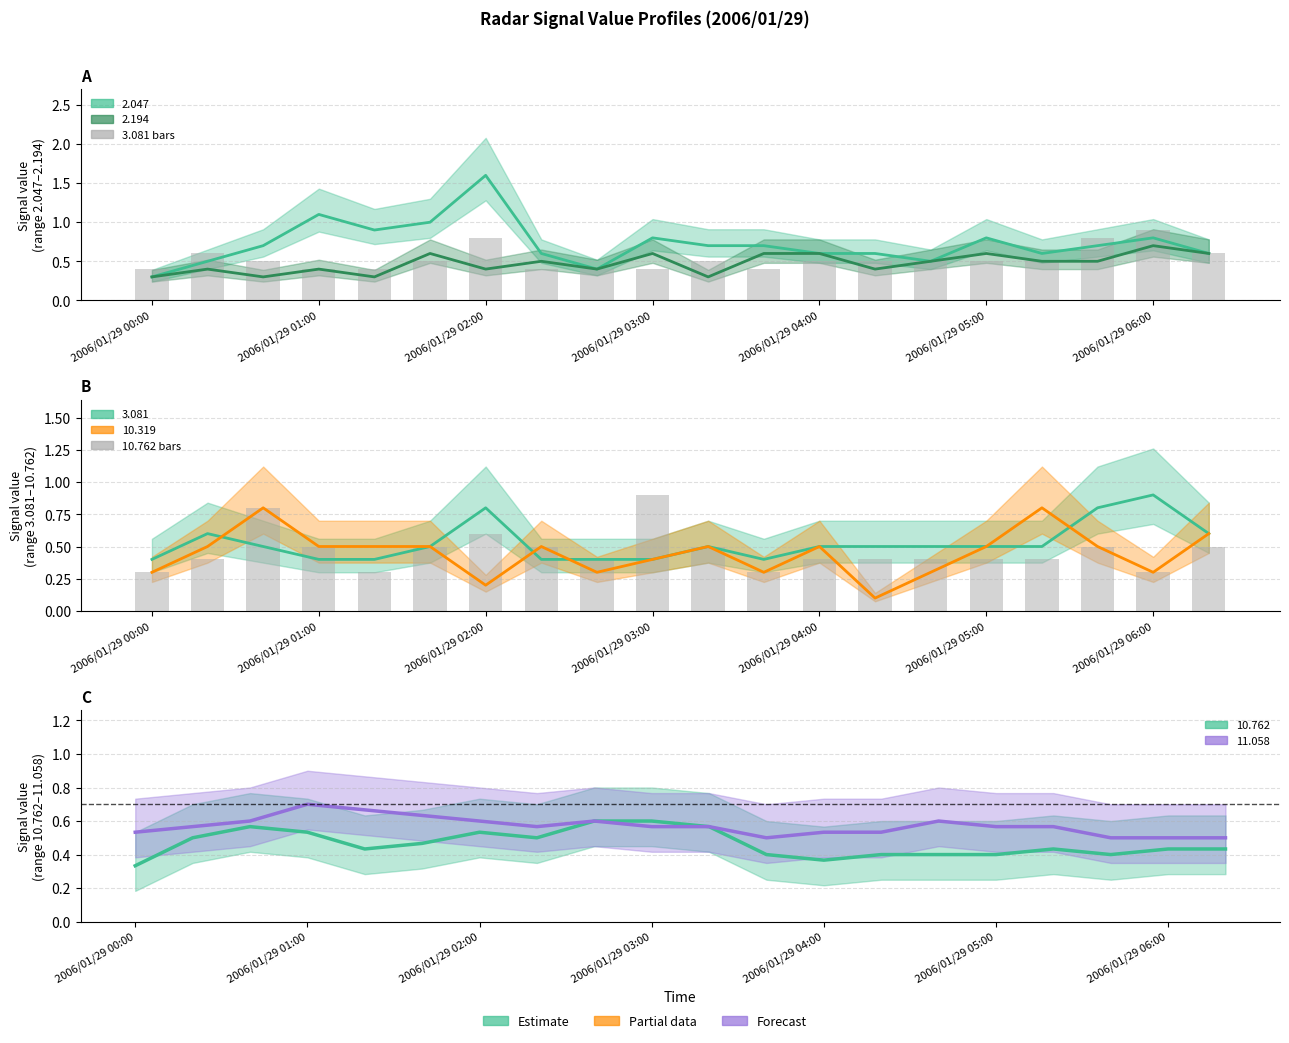

Which category has the highest value in the 10.762 bars series?

2006/01/29 03:00